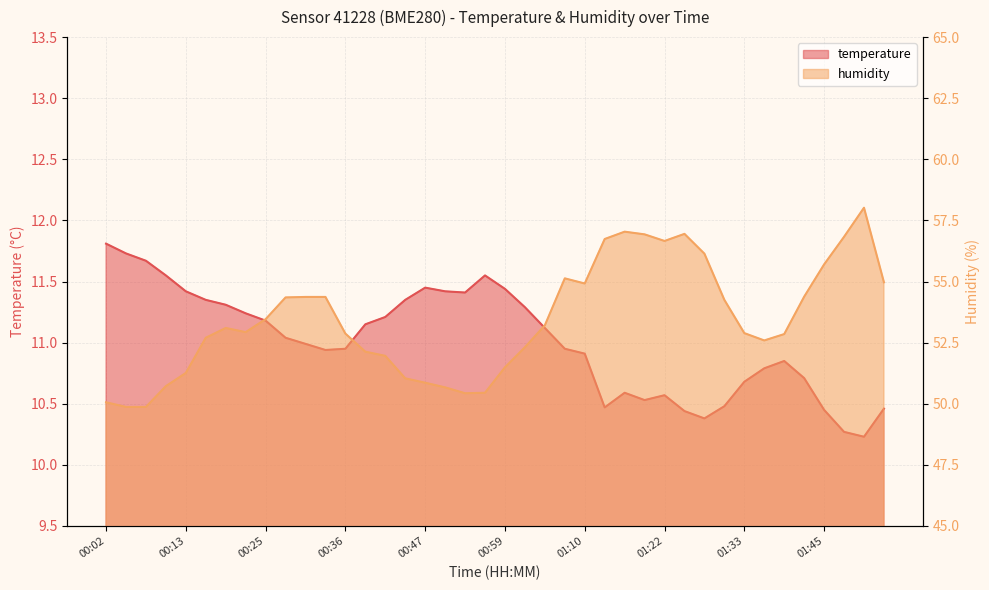

At which category is the sum across all series the highest?

01:51